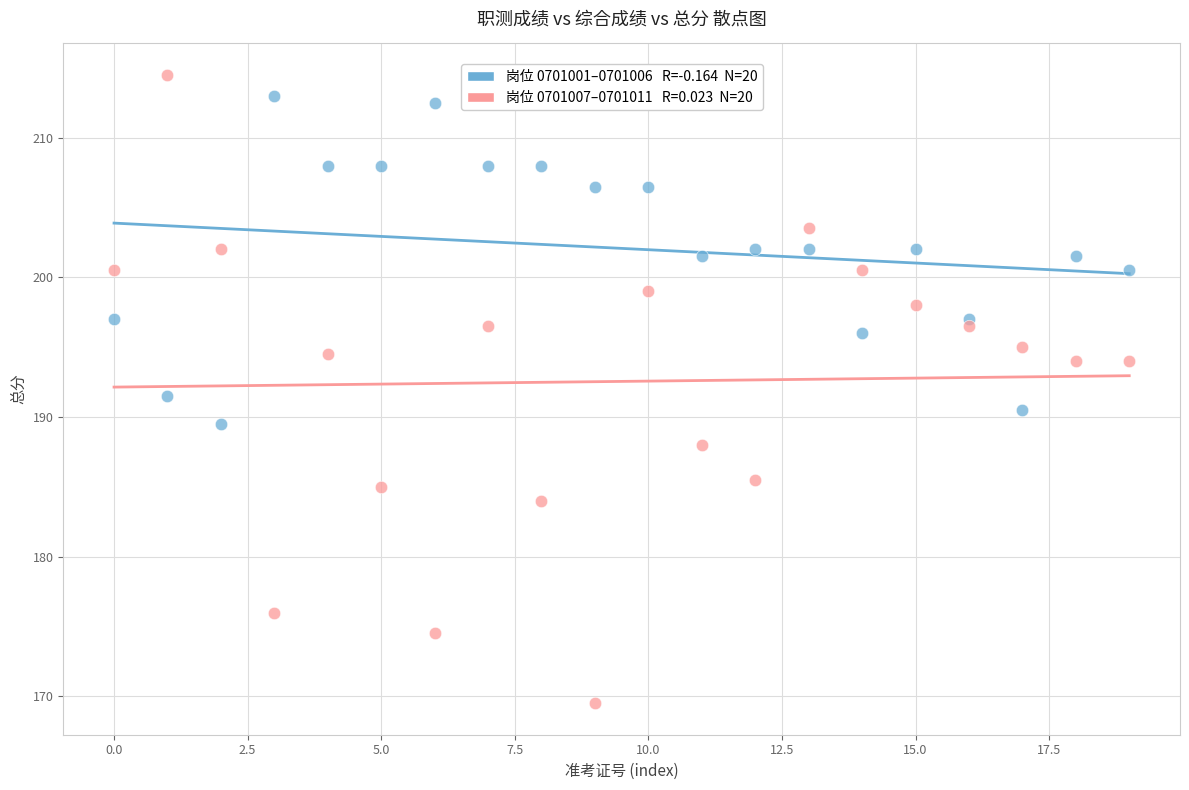

Across all data points, what is the range of Y values (max minus min)?

45.0